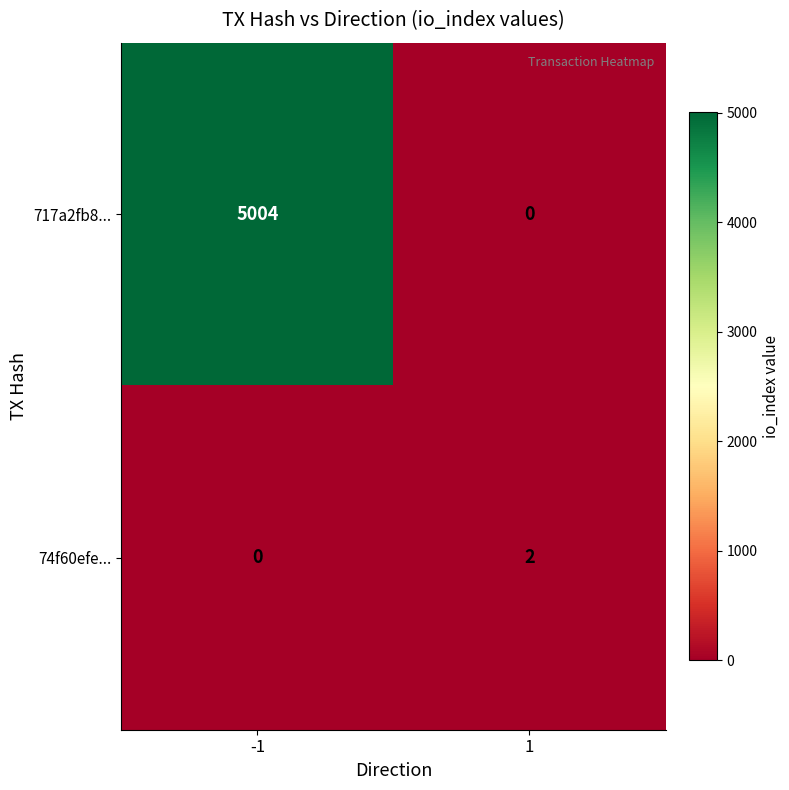

What is the difference between the maximum and minimum values in the 717a2fb8... series?

5004